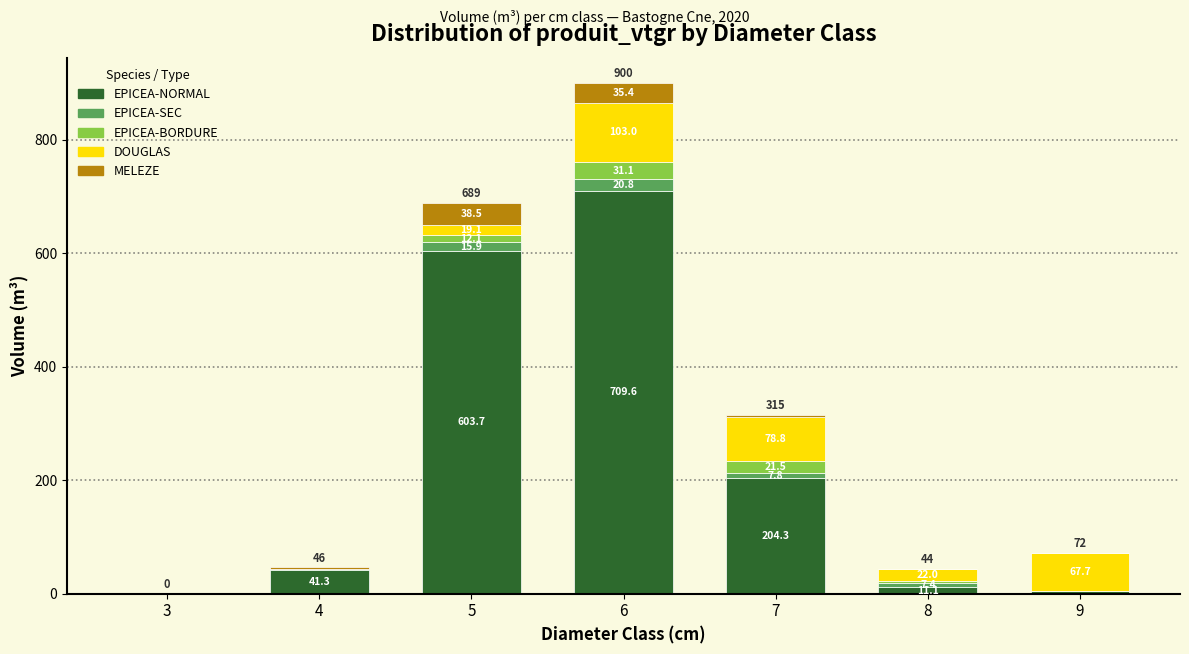

The value of EPICEA-NORMAL at 7 is 290.2. True or false?

False